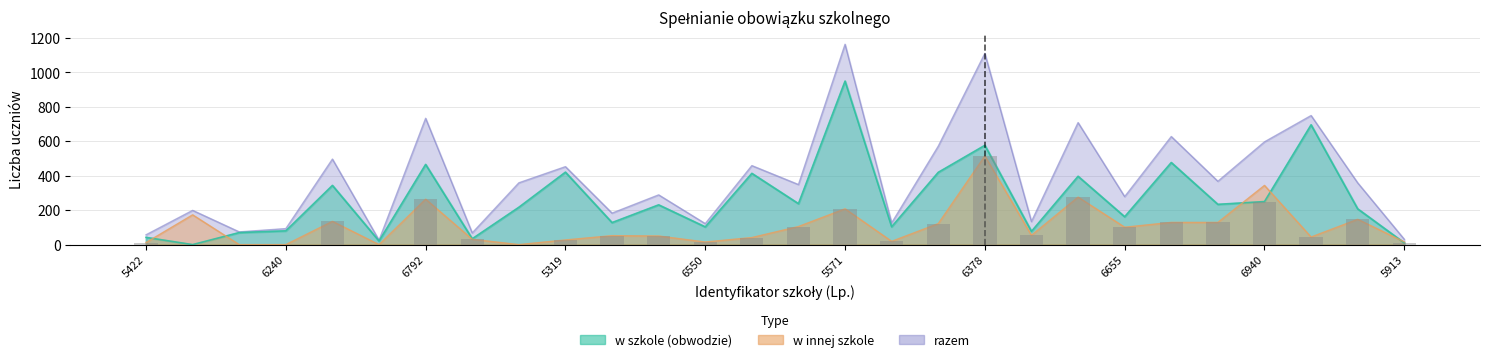

True or false: razem has a value of 111 at 5390.

False